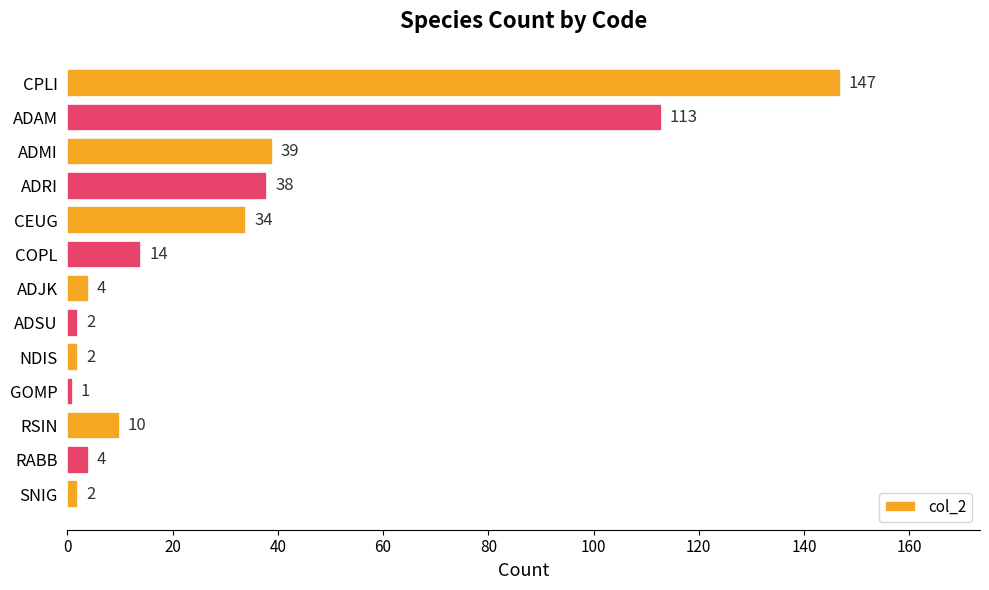

What is the maximum value shown in the chart?

147